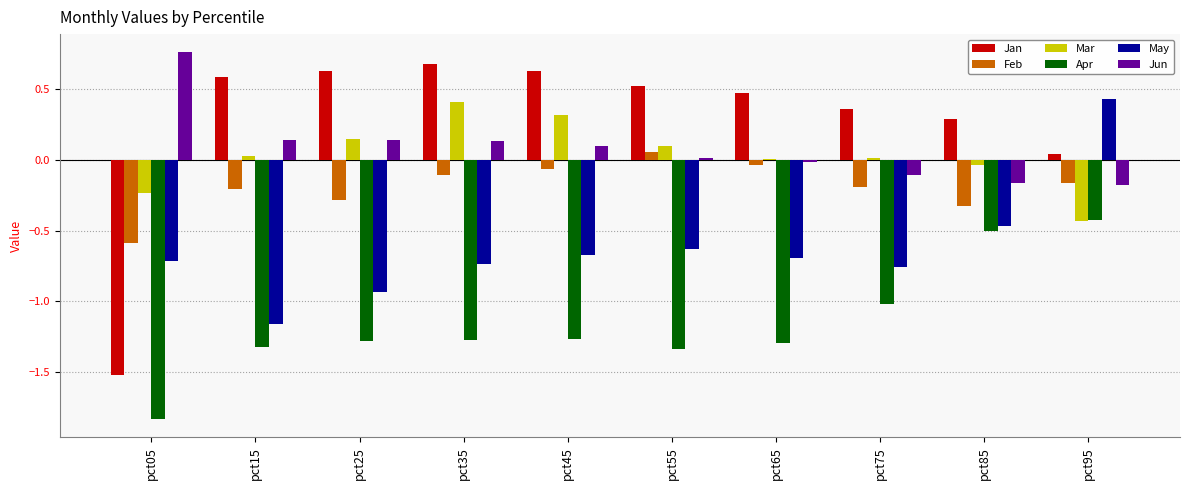

Which category has the highest value in the May series?

pct95